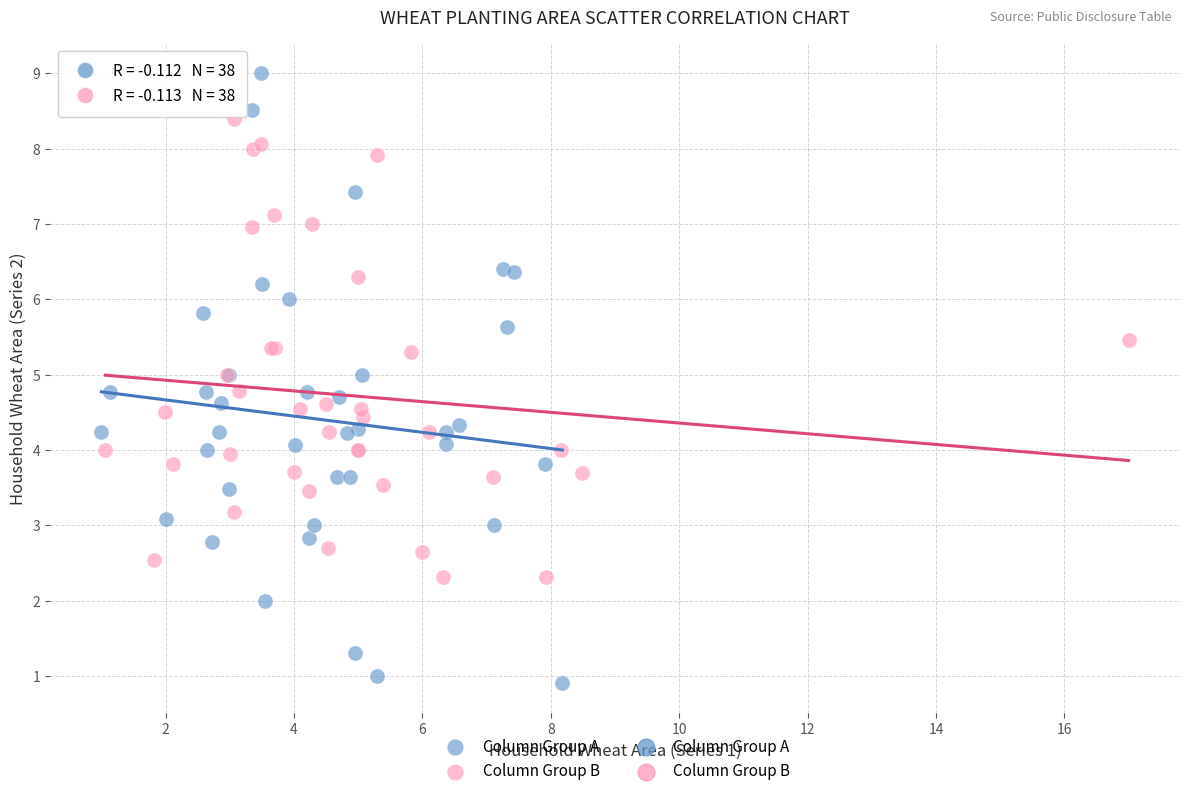

Which series has the largest Y range (max minus min)?

Column Group A